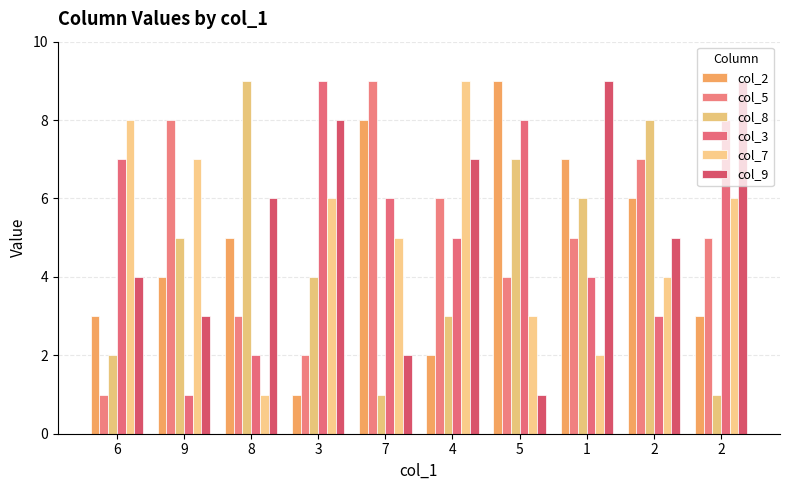

Which series changed the most between 7 and 2?

col_8